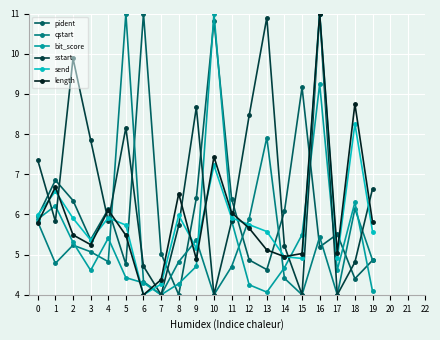

What is the maximum value for pident?

11.0